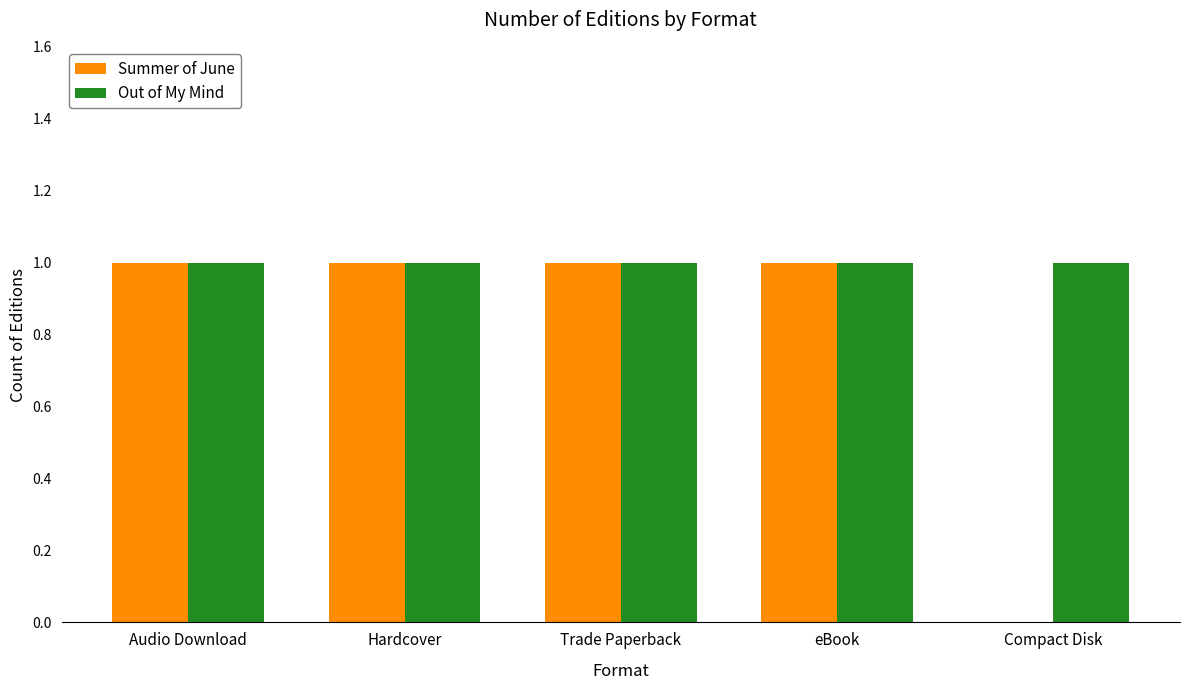

Reading right to left, list all the values displayed in this chart.

Summer of June: Compact Disk=0	eBook=1	Trade Paperback=1	Hardcover=1	Audio Download=1
Out of My Mind: Compact Disk=1	eBook=1	Trade Paperback=1	Hardcover=1	Audio Download=1